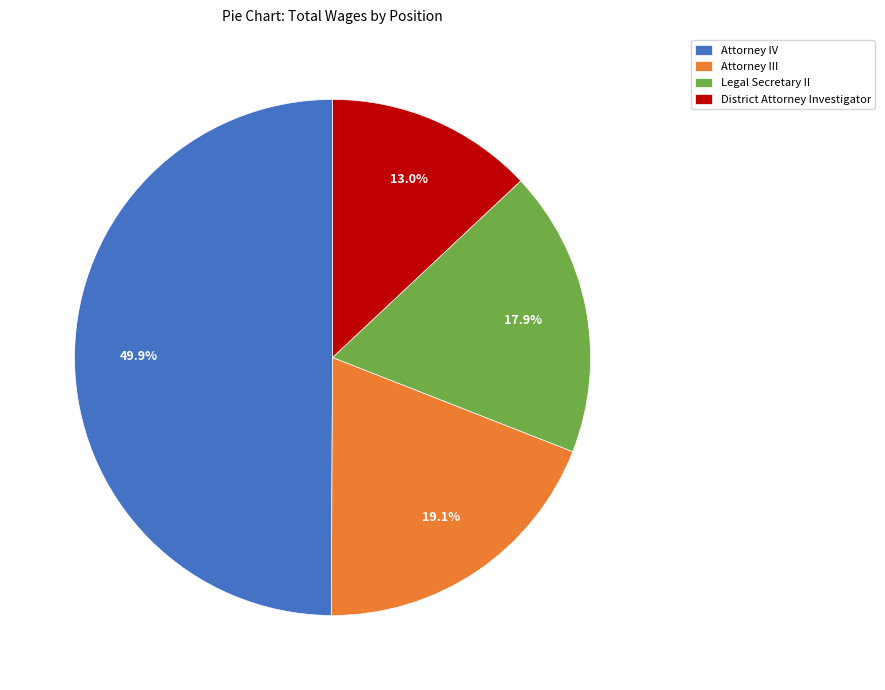

To the nearest percent, what is the combined percentage of Legal Secretary II and District Attorney Investigator?

31%